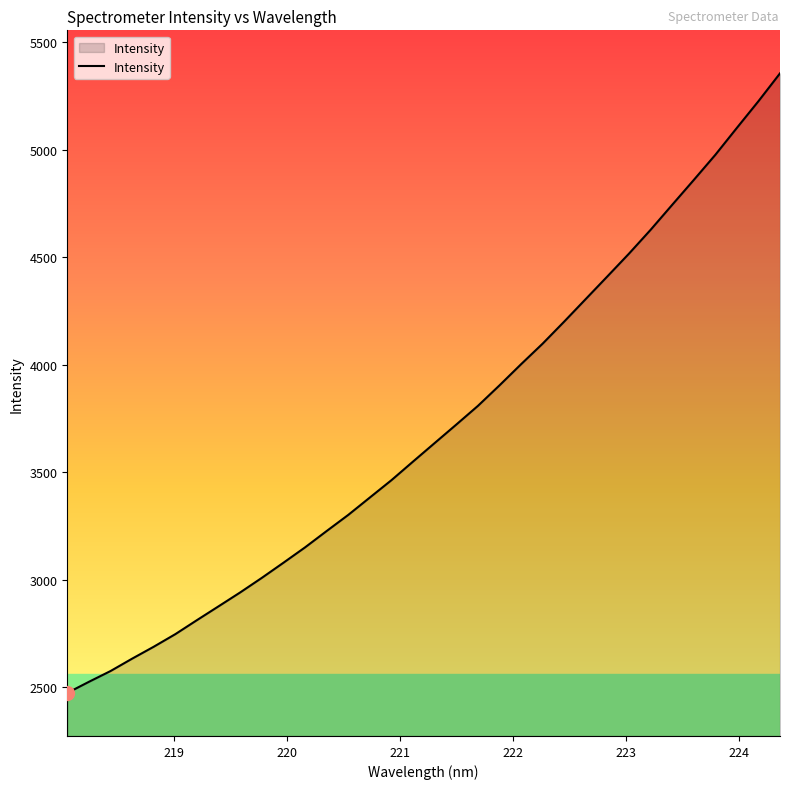

What is the greatest value displayed?

5354.8